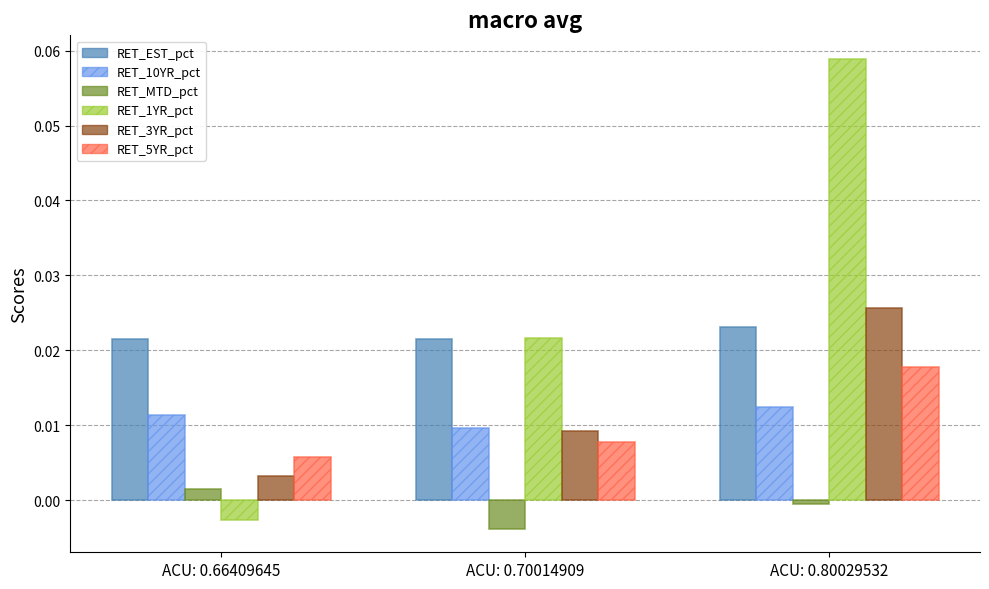

The RET_1YR_pct series shows 0.0 at ACU: 0.80029532. True or false?

False